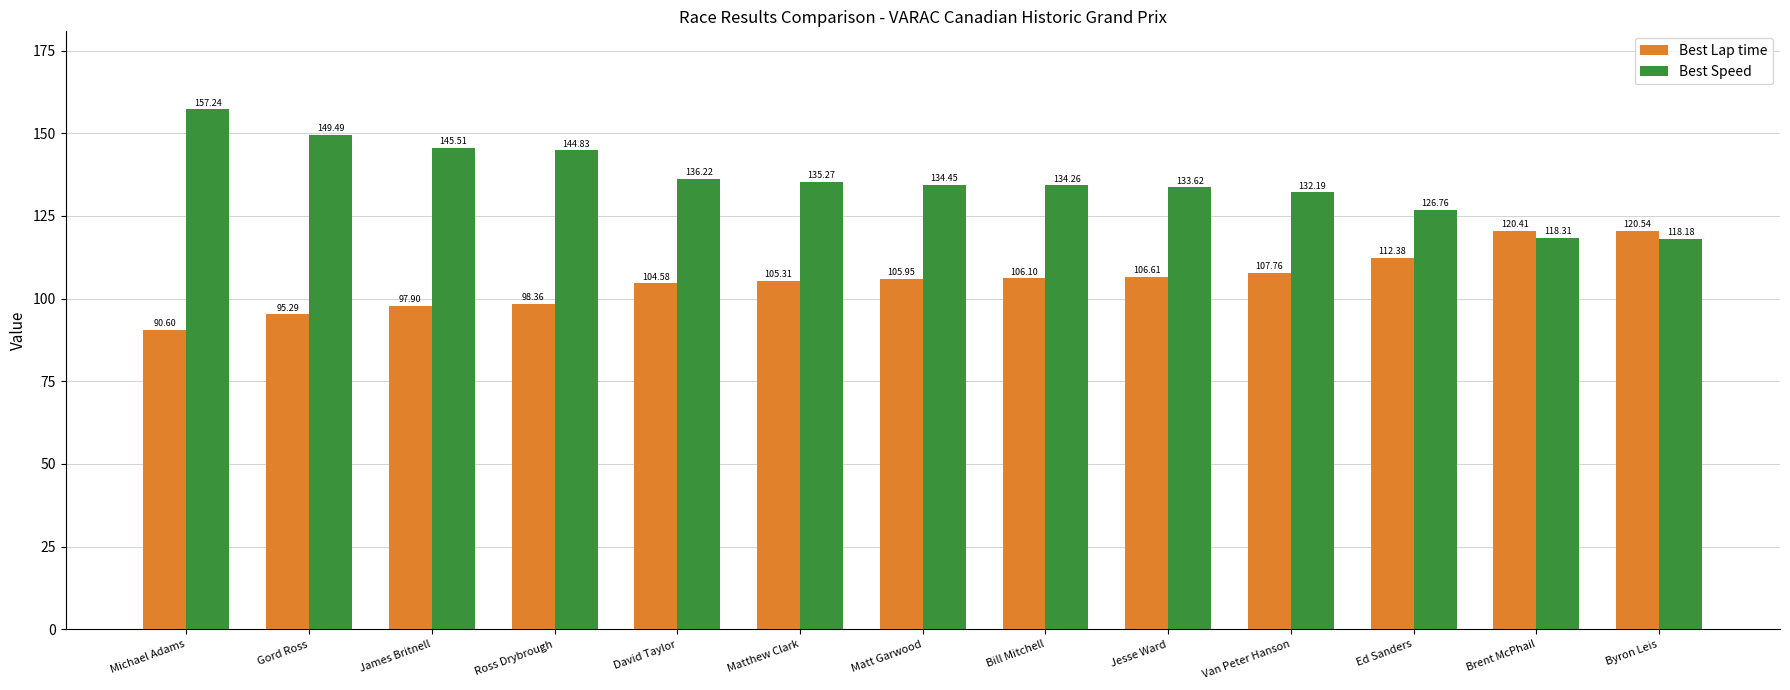

Rank the series by their average value, from highest to lowest.

Best Speed, Best Lap time